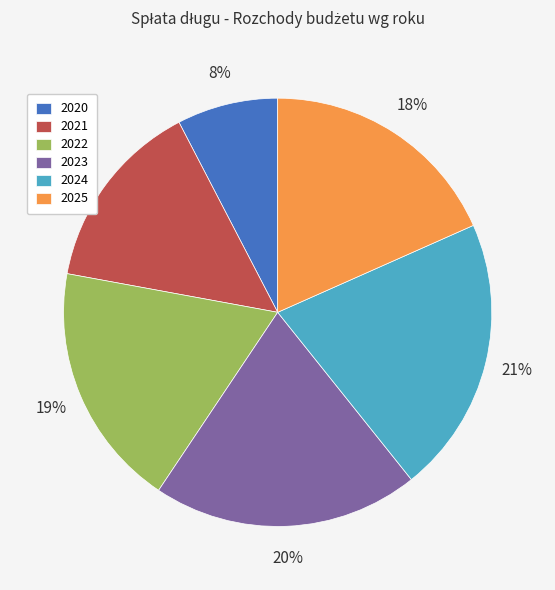

To the nearest percent, what portion does 2020 represent?

8%